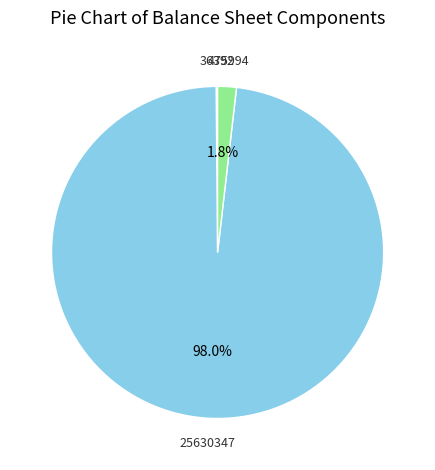

Is there a majority slice in this chart?

Yes